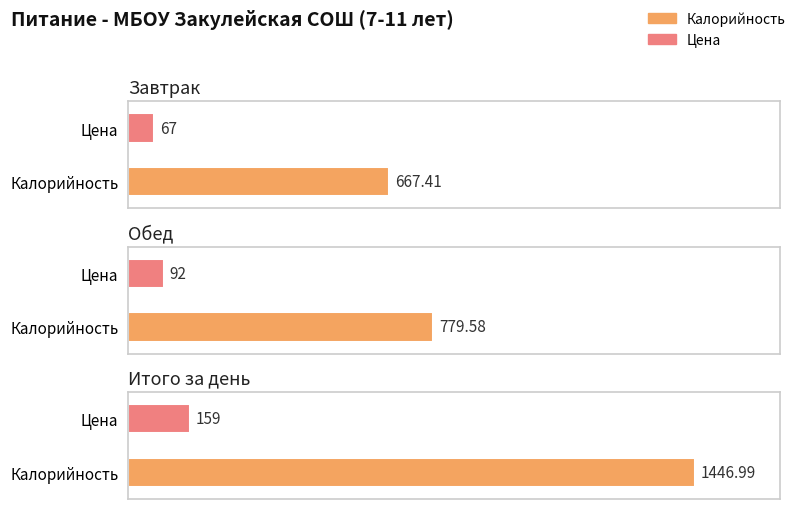

What is the label of the 3rd bar from the right?

Завтрак